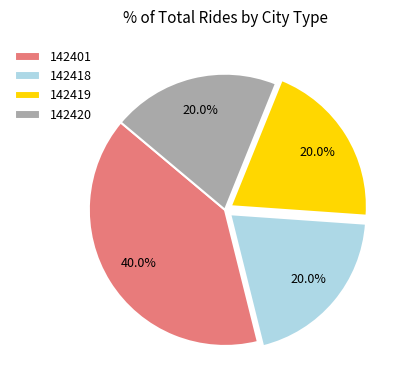

What is the largest slice in the pie chart?

142401